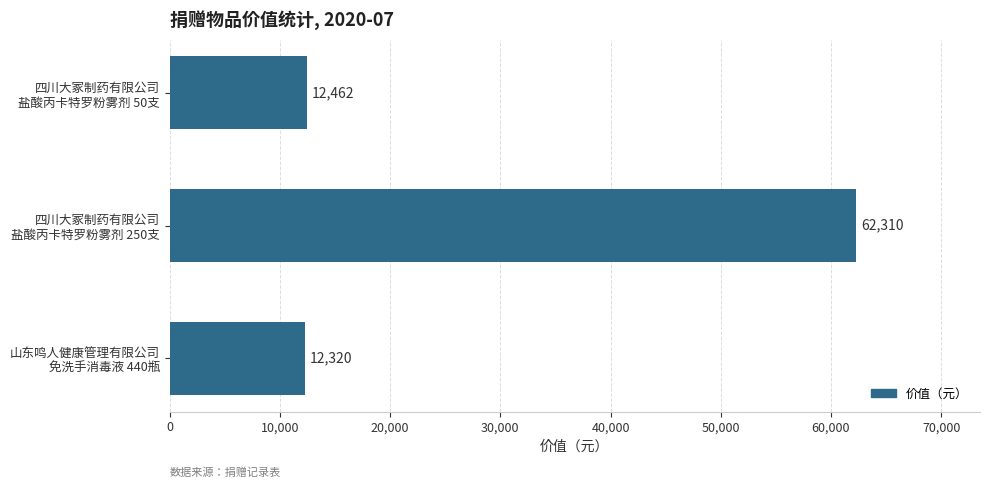

What is the difference between the maximum and second lowest values?

49848